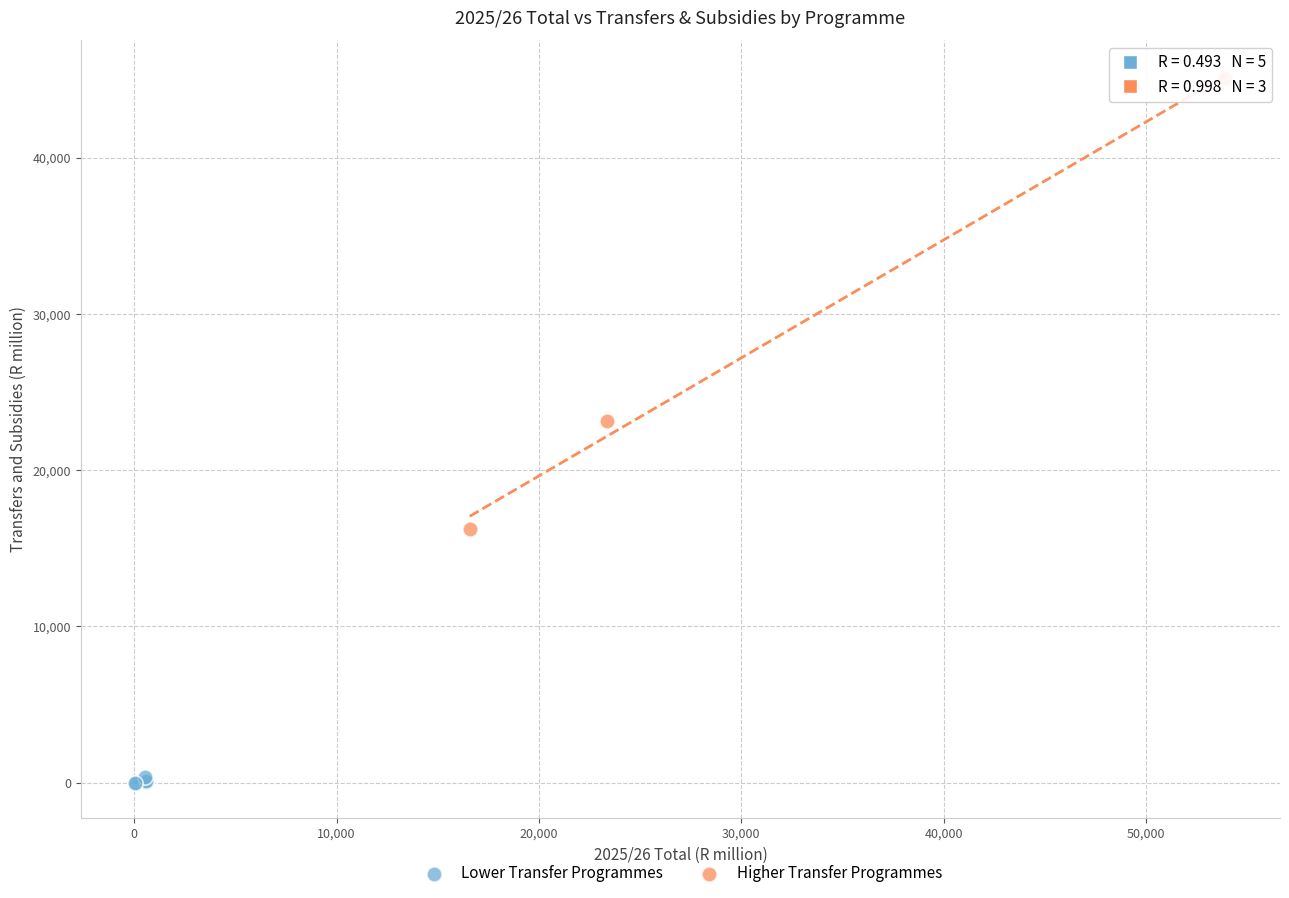

Which series contains the highest Y value?

Higher Transfer Programmes